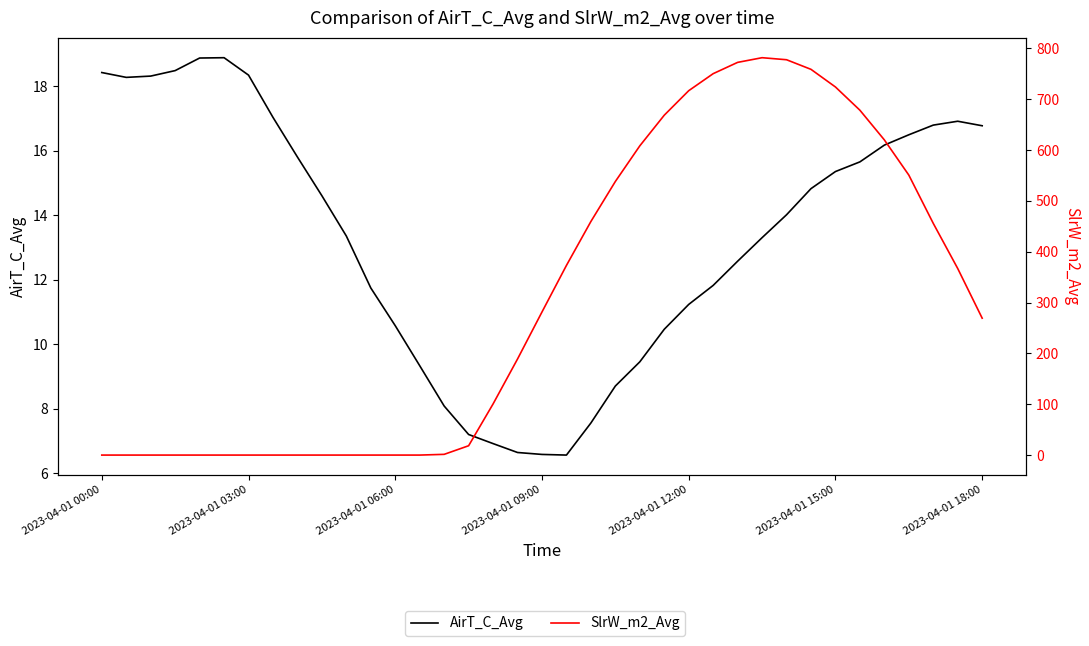

At how many categories does at least one series exceed 242?

19